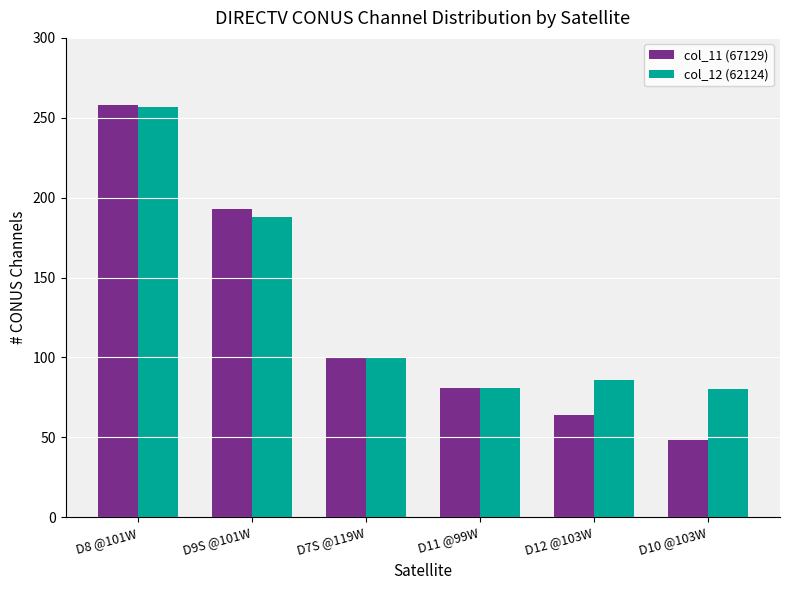

What is the label of the 4th bar from the left?

D11 @99W